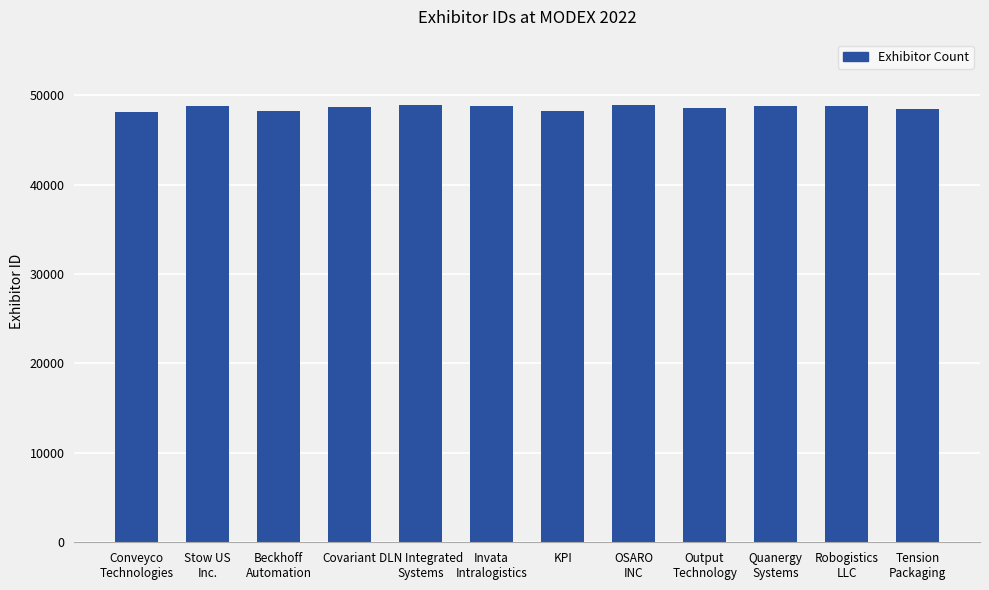

What is the label of the 12th bar from the right?

Conveyco
Technologies